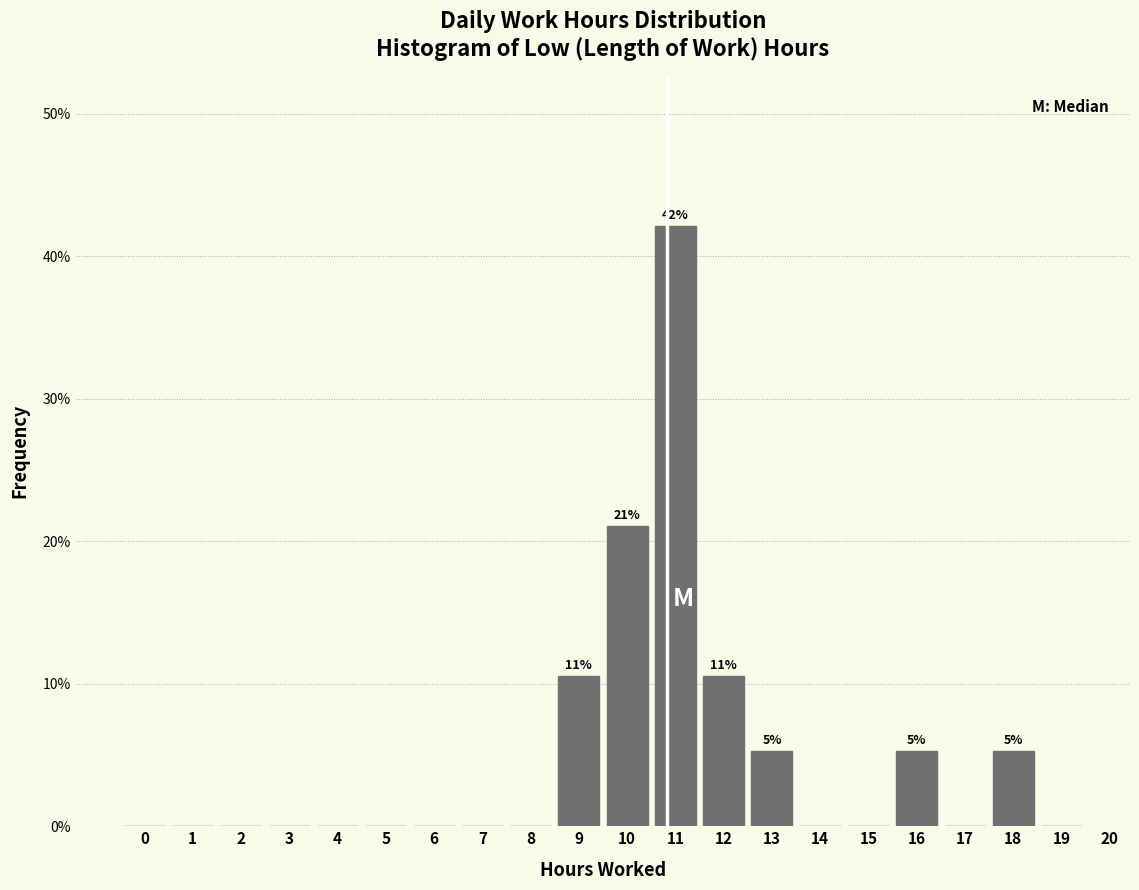

Reading left to right, list all the values displayed in this chart.

0=0.0	1=0.0	2=0.0	3=0.0	4=0.0	5=0.0	6=0.0	7=0.0	8=0.0	9=10.5	10=21.1	11=42.1	12=10.5	13=5.3	14=0.0	15=0.0	16=5.3	17=0.0	18=5.3	19=0.0